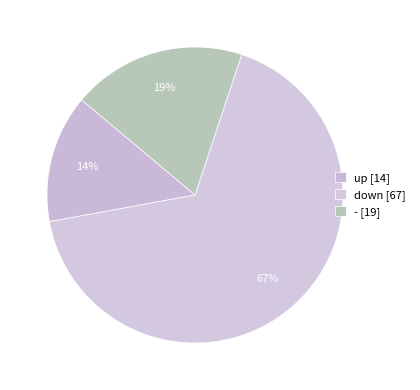

Does any single category account for the majority?

Yes